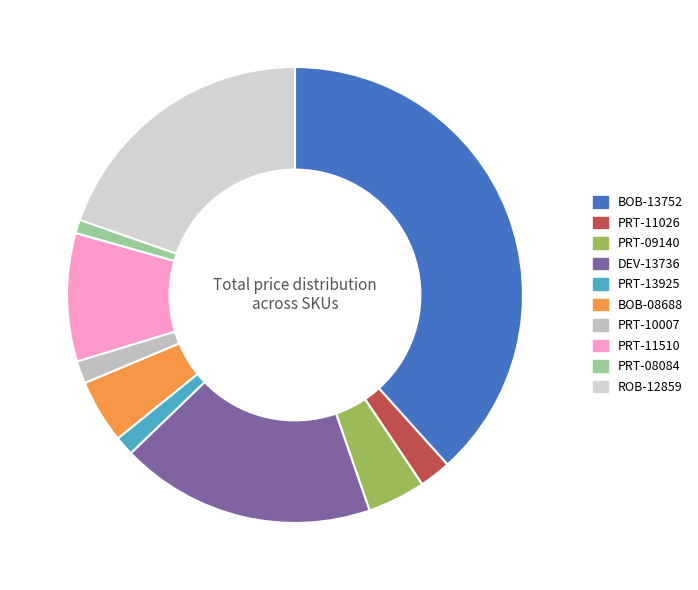

Rank the categories by value from lowest to highest.

PRT-08084, PRT-13925, PRT-10007, PRT-11026, PRT-09140, BOB-08688, PRT-11510, DEV-13736, ROB-12859, BOB-13752